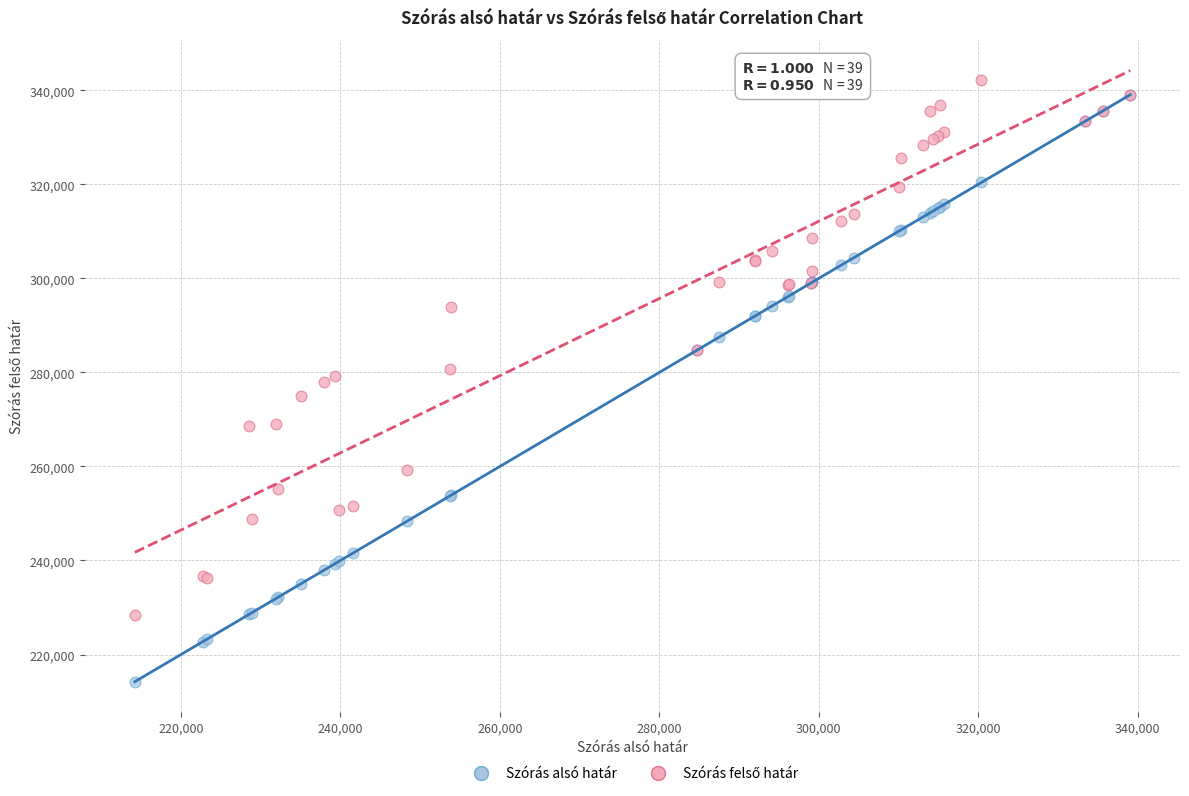

Which series has the largest Y range (max minus min)?

Szórás alsó határ